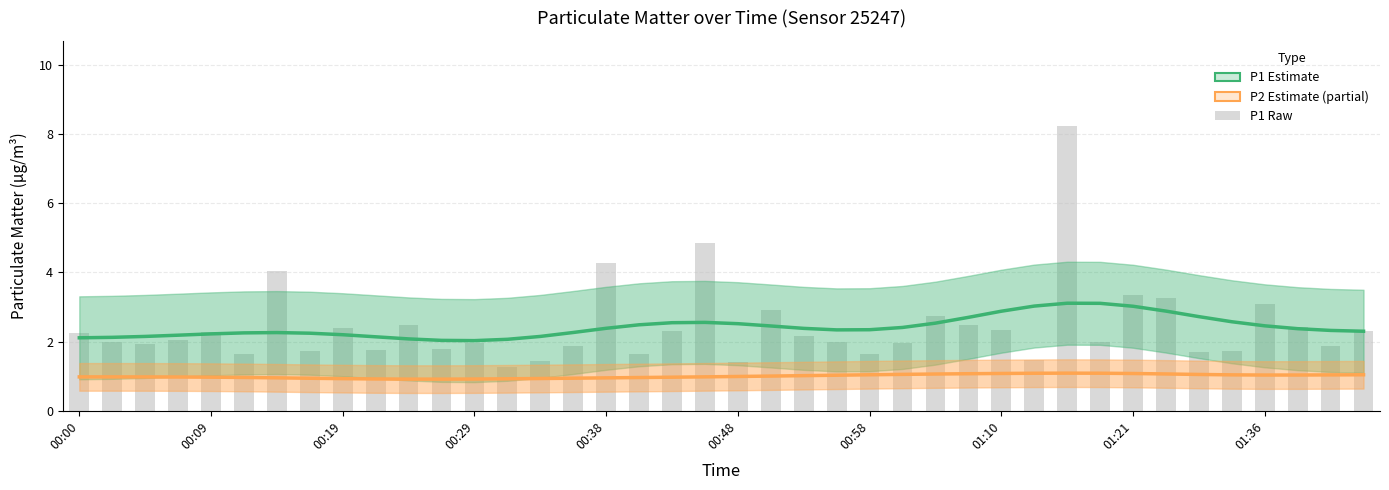

Read the P2 Estimate value at 33.

1.1